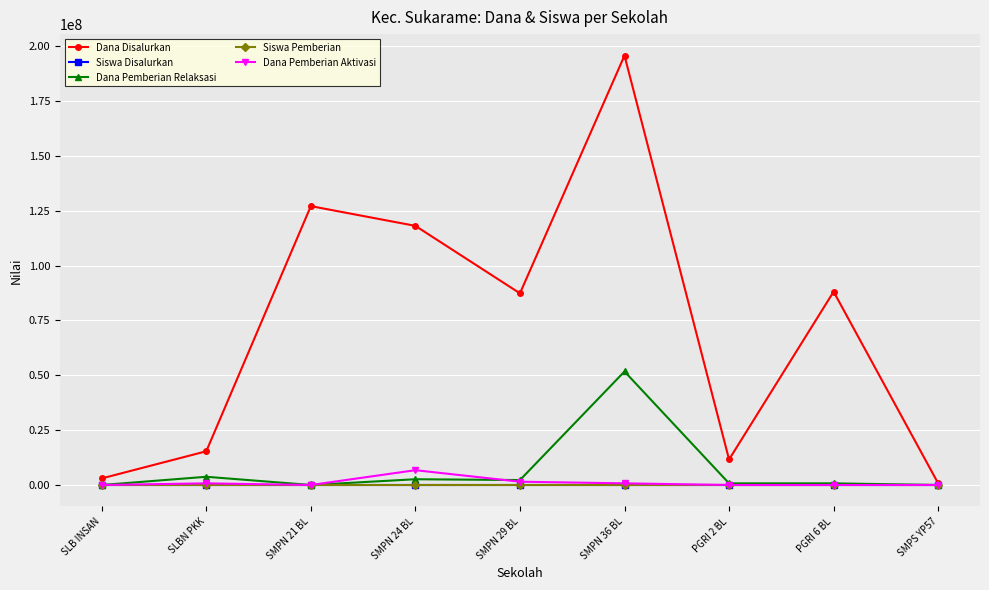

The Siswa Pemberian series shows 18 at PGRI 2 BL. True or false?

True